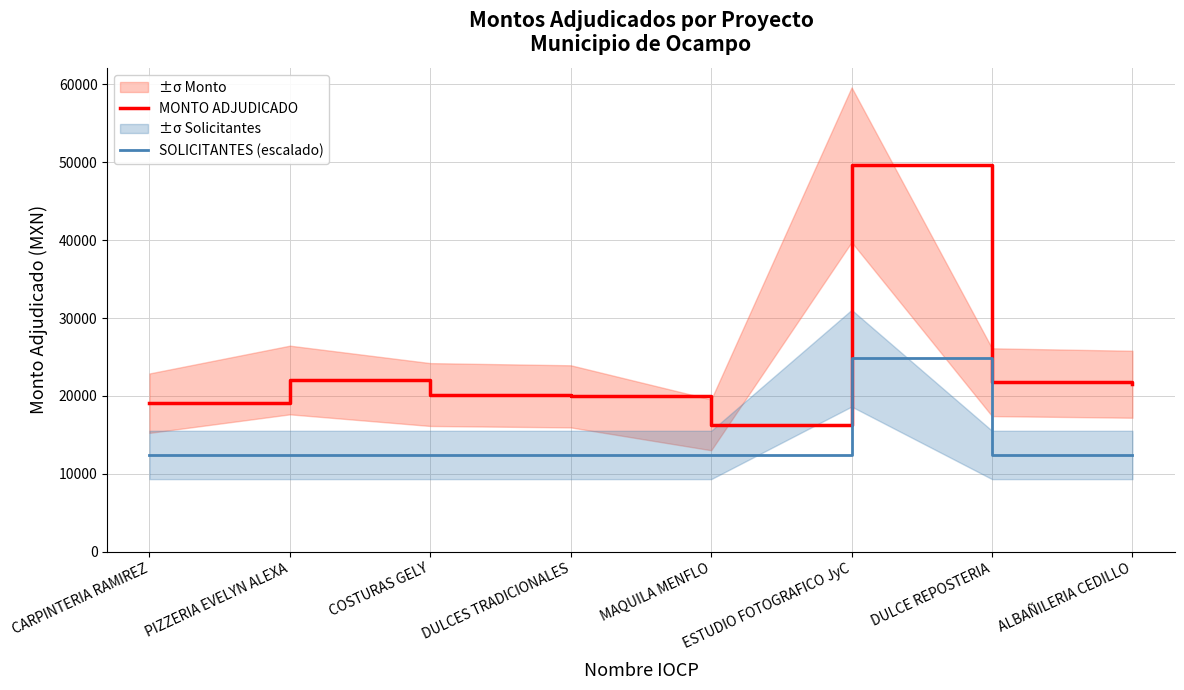

What is the difference between the maximum and minimum values in the MONTO ADJUDICADO series?

33403.4